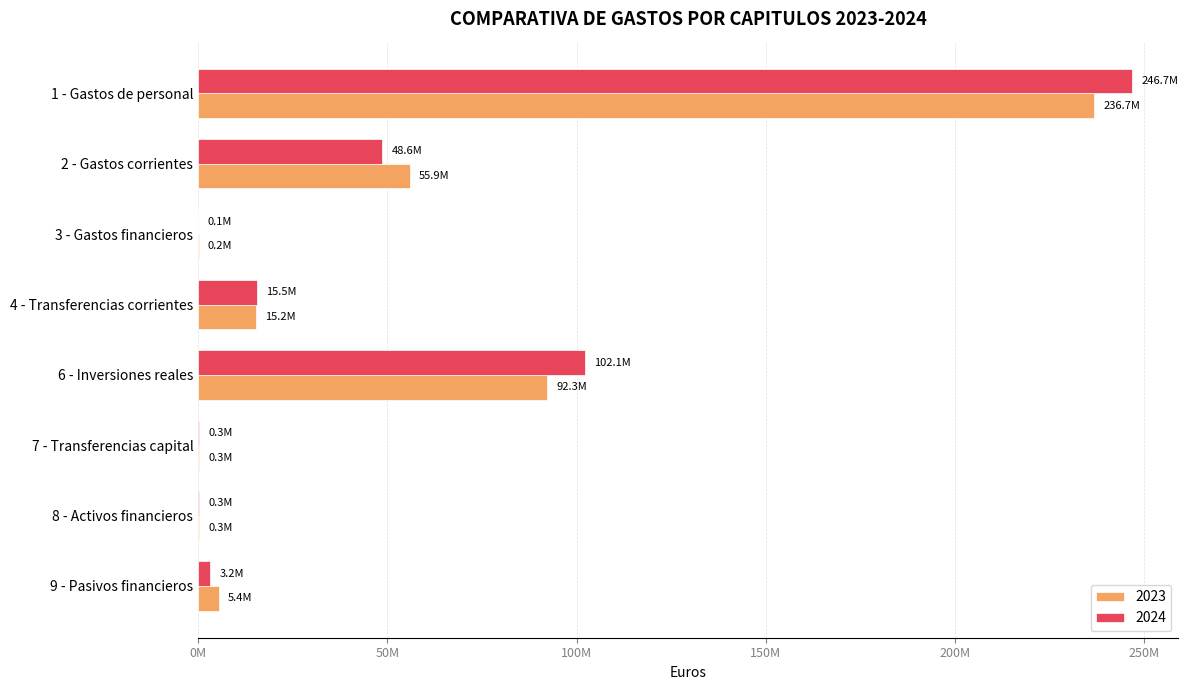

Reading right to left, list all the values displayed in this chart.

2023: 5391622.0	311725.8	264000.0	92257517.8	15223025.5	153178.8	55912419.6	236737130.3
2024: 3162652.3	311637.8	260000.0	102092776.9	15459712.4	91784.8	48630233.5	246680142.8